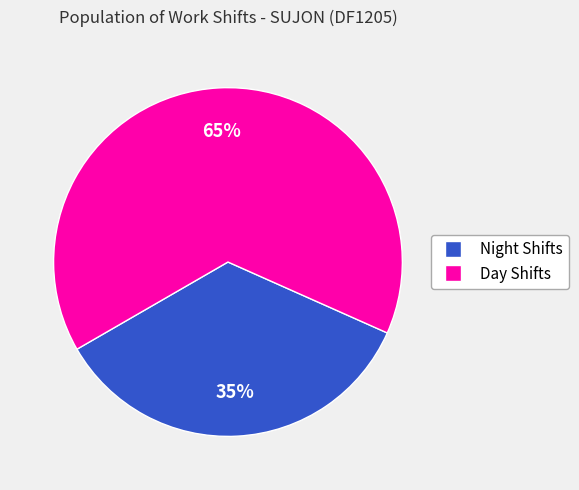

Count the number of slices in the pie.

2